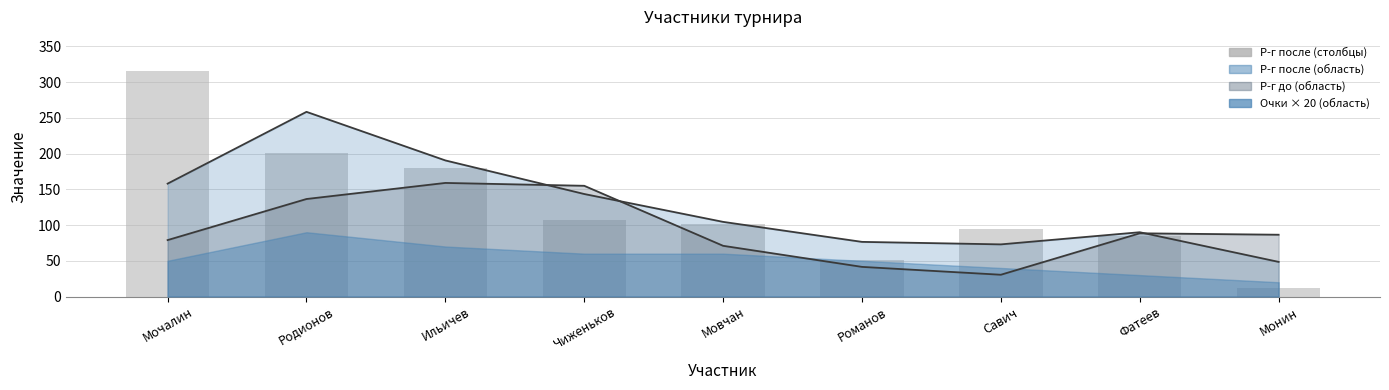

True or false: Р-г после has a value of 85.0 at Фатеев.

True